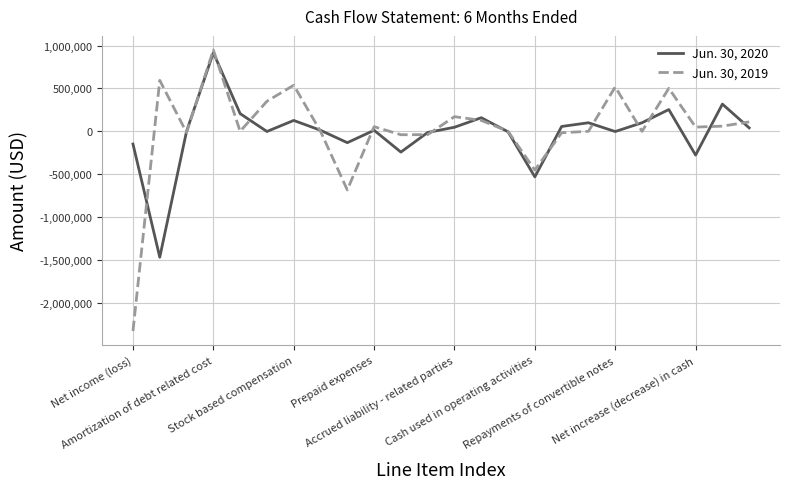

List the series in order of their overall mean, lowest first.

Jun. 30, 2020, Jun. 30, 2019